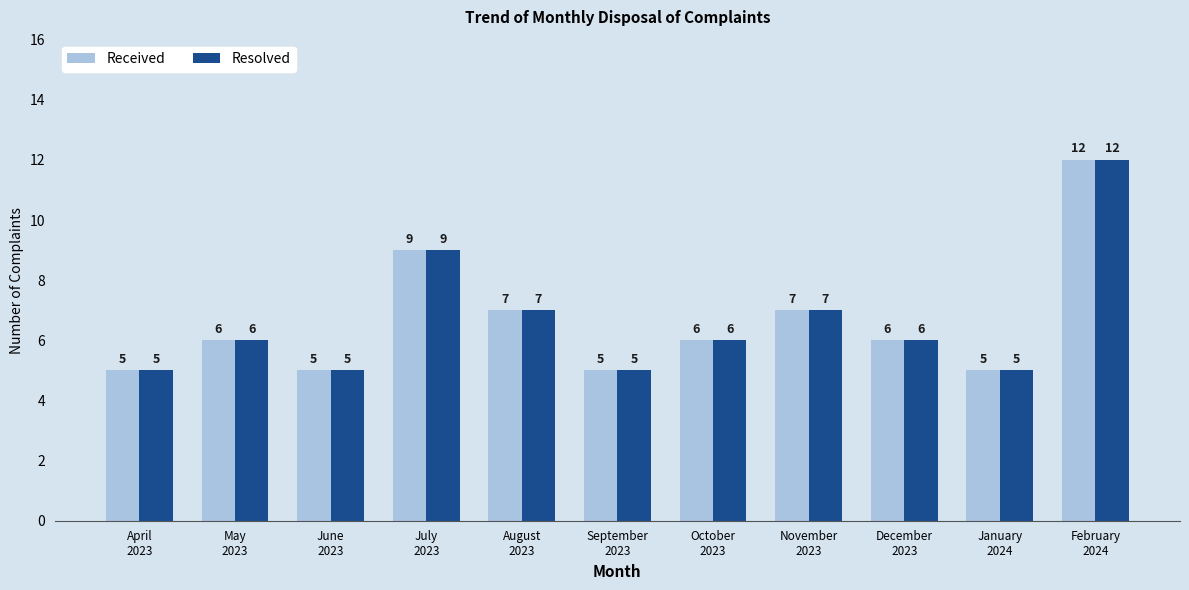

What is the lowest value of the Resolved series?

5